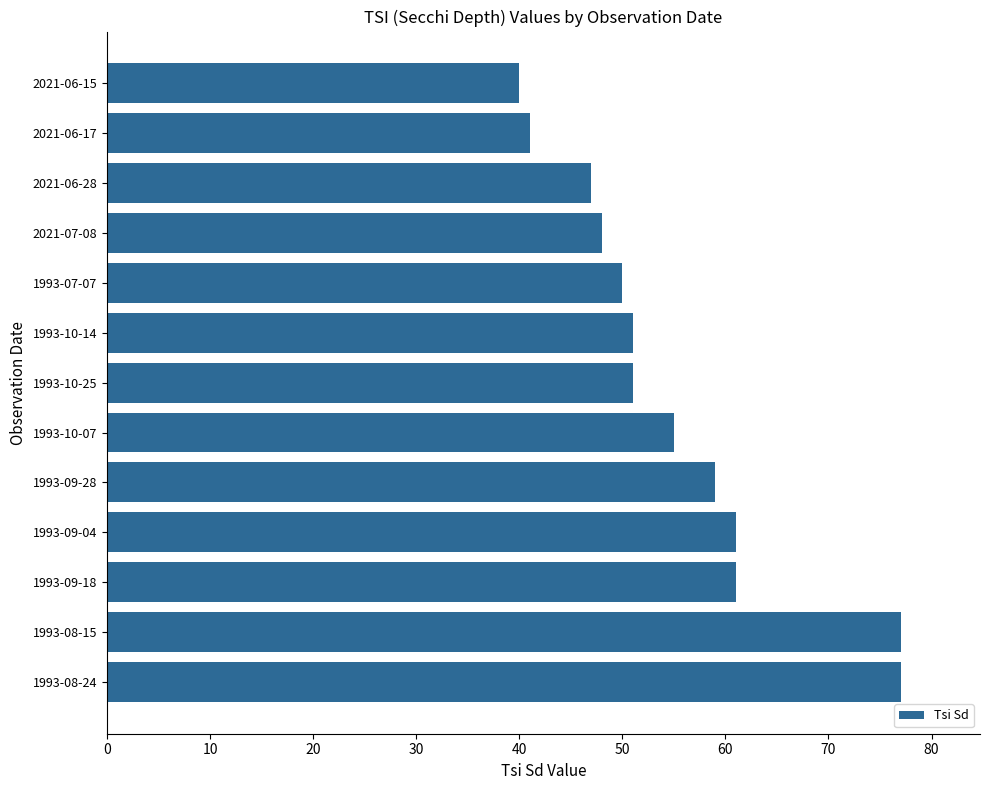

Are the bars grouped side by side (vs. stacked)?

No